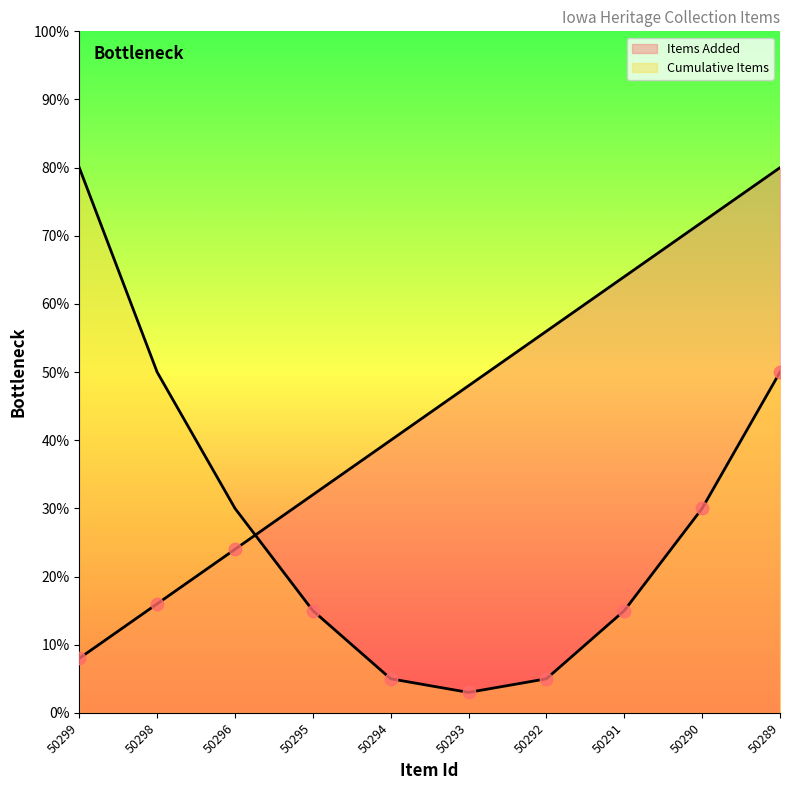

Between 50293 and 50299, which is larger?

50293